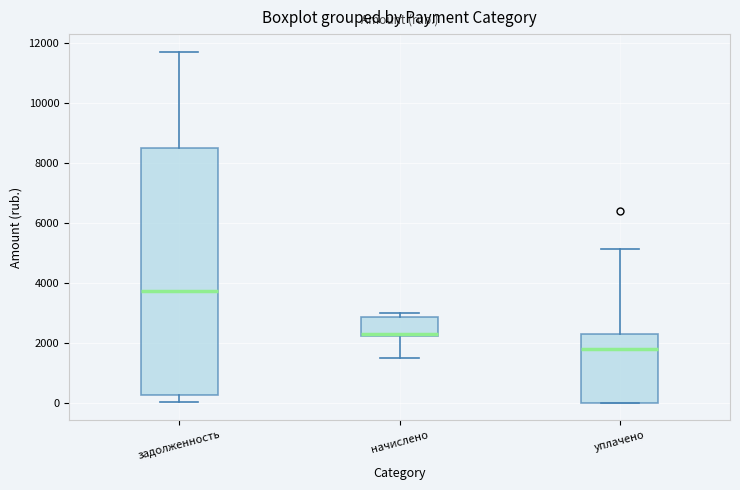

Reading left to right, transcribe this box plot: for each box, give where its median line is, the range the box spans, and where its two whiskers end, as read against the y-axis. The values are not printed on the chart, so give them approximately, as read against the axis.

задолженность: median 3800, box 200 to 8400, whiskers 0 to 11800
начислено: median 2200 (just above the box's lower edge), box 2200 to 2800, whiskers 1400 to 3000
уплачено: median 1800, box 0 to 2200, whiskers 0 to 5200